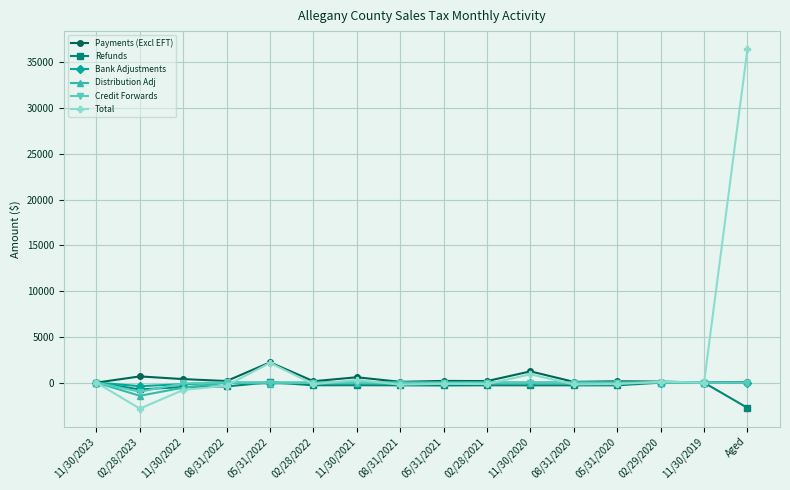

Is this an area chart (filled region under the line)?

No